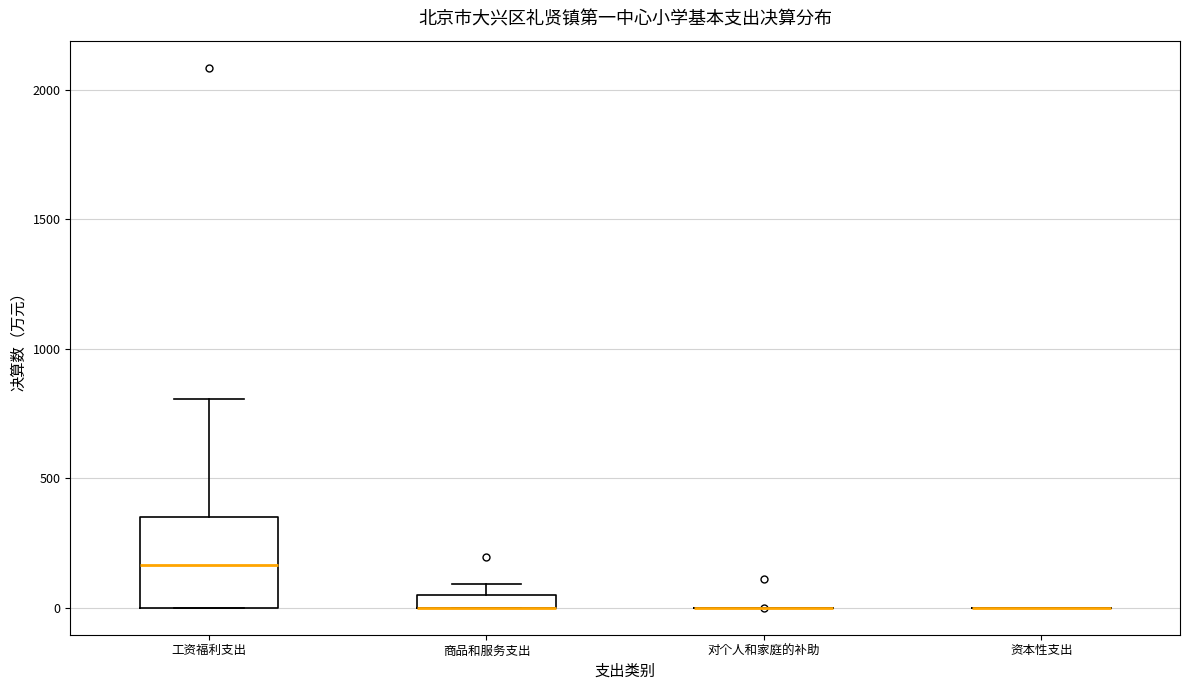

Where is the lower edge of the box for 商品和服务支出 on the y-axis? The values are not printed on the chart, so give them approximately, as read against the axis.

0